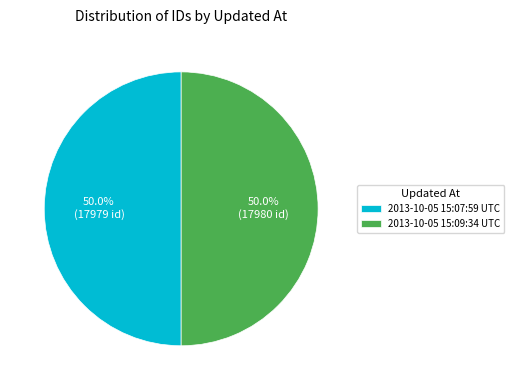

The 2013-10-05 15:09:34 UTC slice represents 40% of the pie. True or false?

False